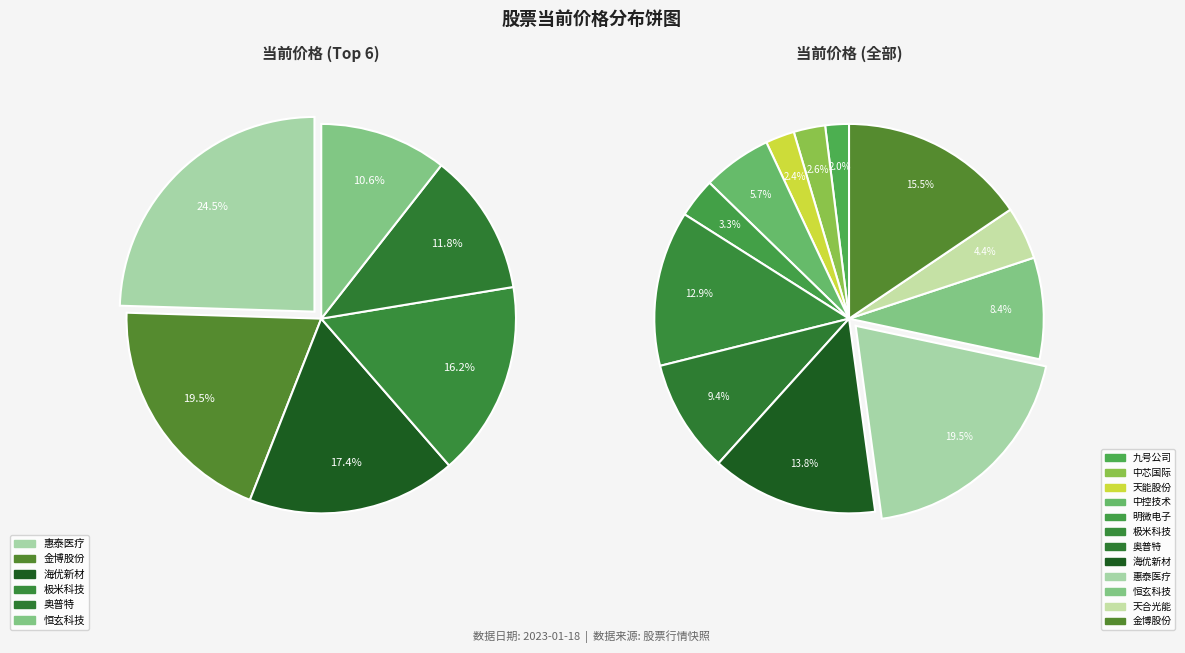

The 极米科技 slice represents 13% of the pie. True or false?

True